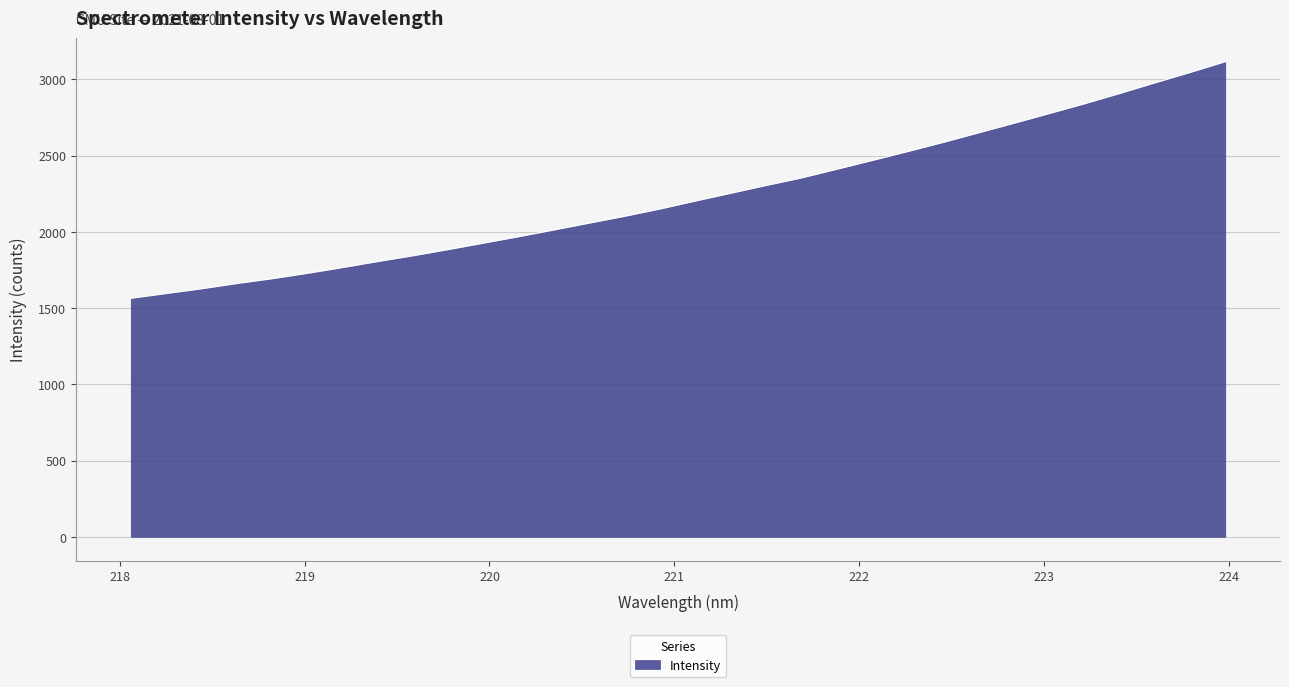

What is the minimum value shown in the chart?

1563.3